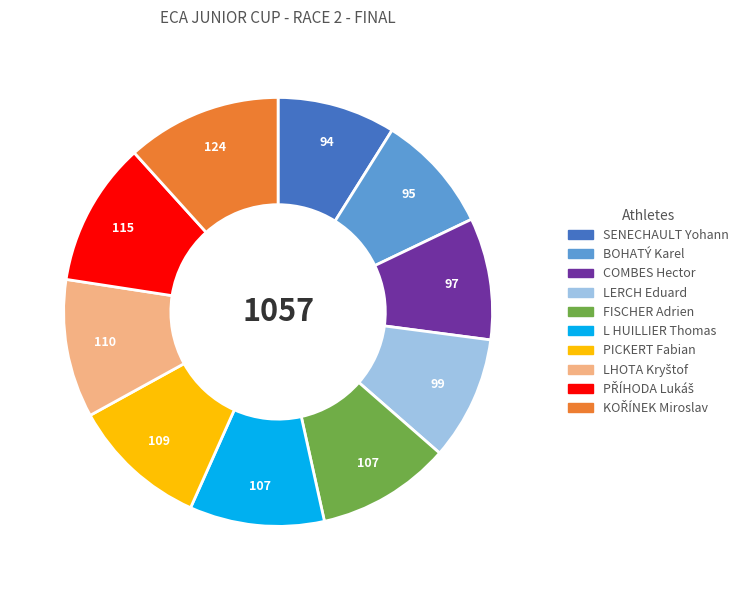

Is the sum of COMBES Hector and LERCH Eduard greater than half?

No